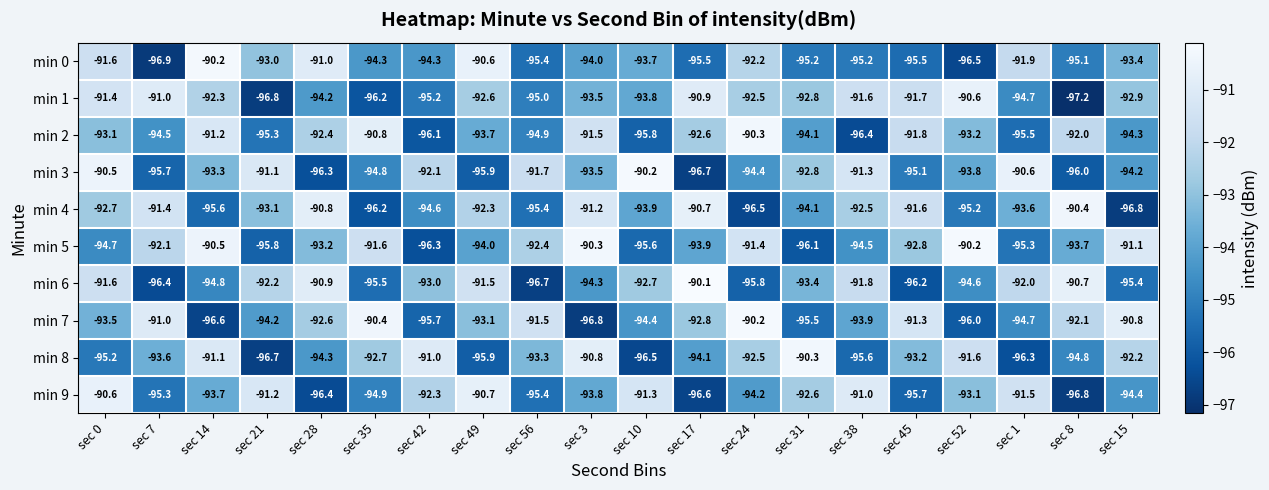

What is the difference between the second highest and second lowest values in the min 6 series?

5.7